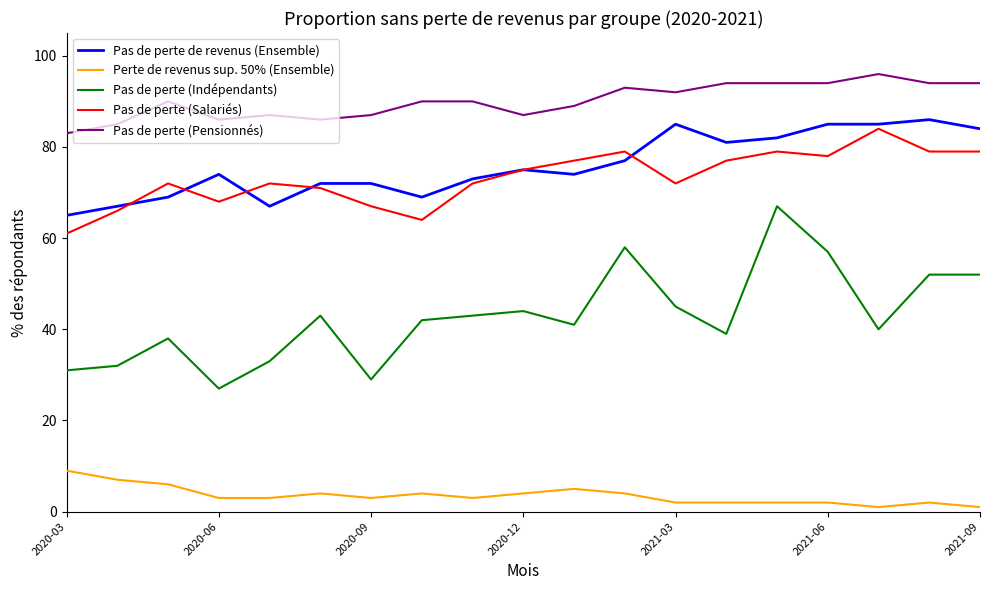

Which series has the largest range (max minus min)?

Pas de perte (Indépendants)